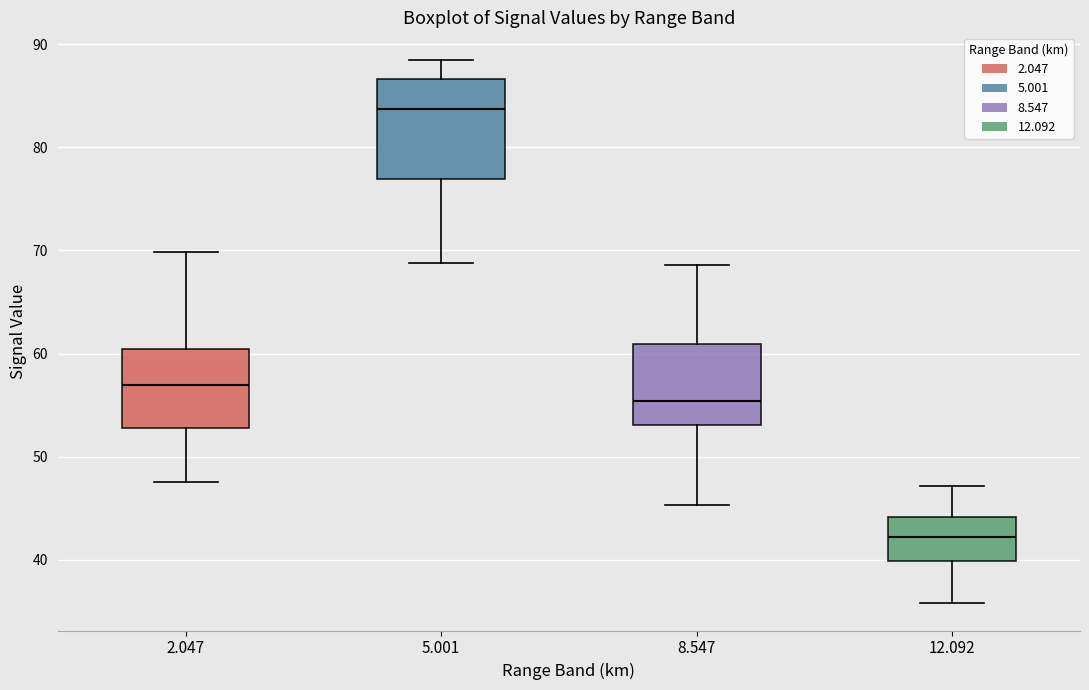

Where is the upper edge of the box at x = 8.547 on the y-axis? The values are not printed on the chart, so give them approximately, as read against the axis.

61